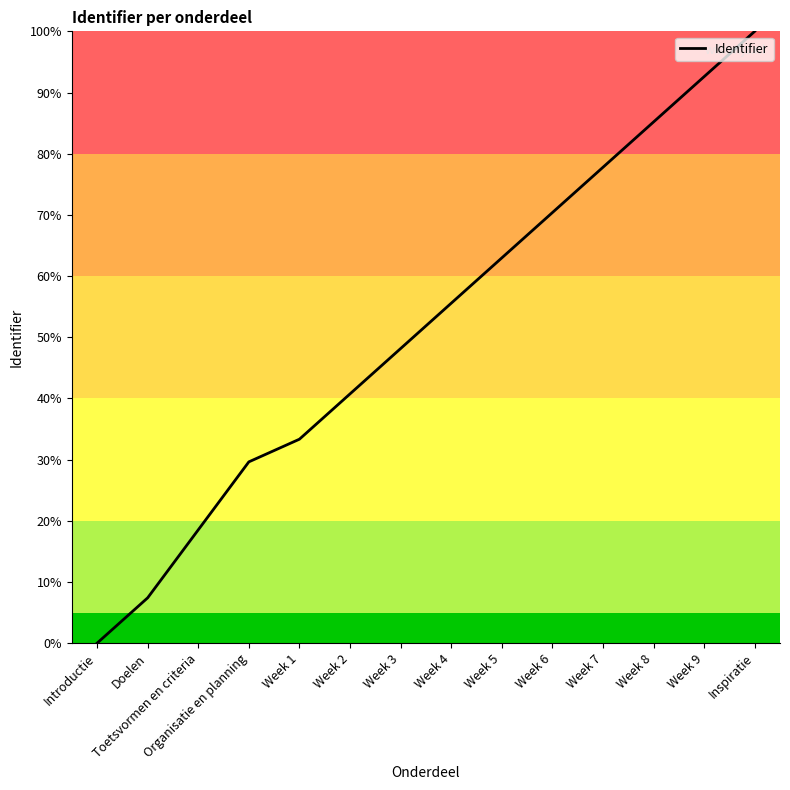

The value at Week 7 is 123.8. True or false?

False